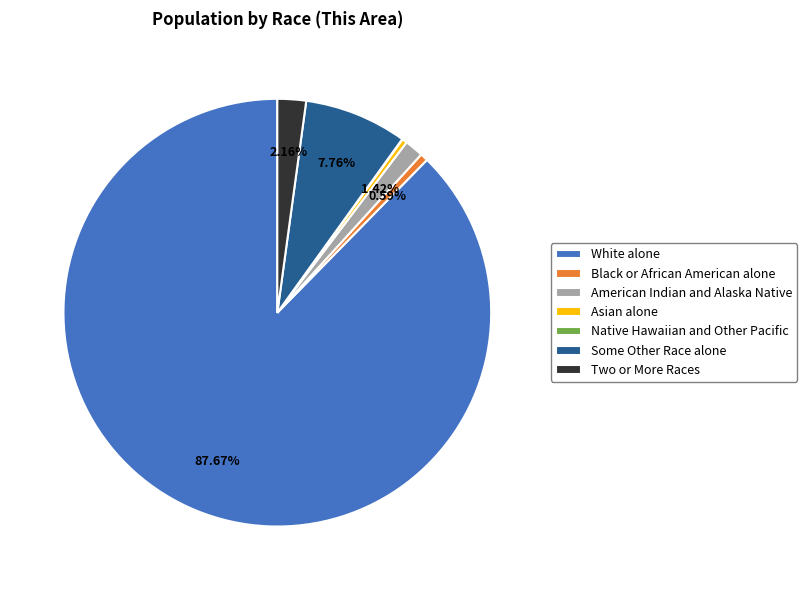

To the nearest percent, what is the combined percentage of American Indian and Alaska Native and White alone?

89%